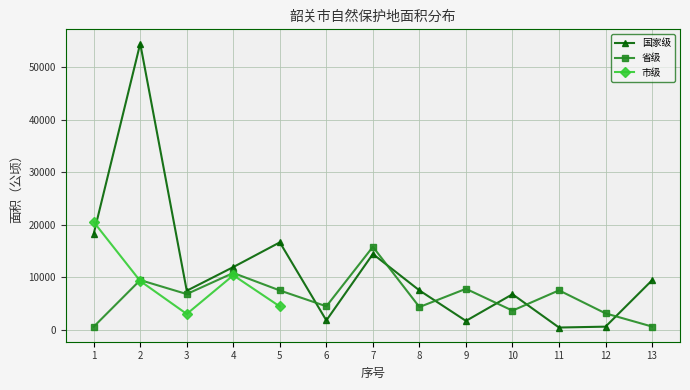

In 国家级, how many points are lower than both neighbors (excluding endpoints)?

4